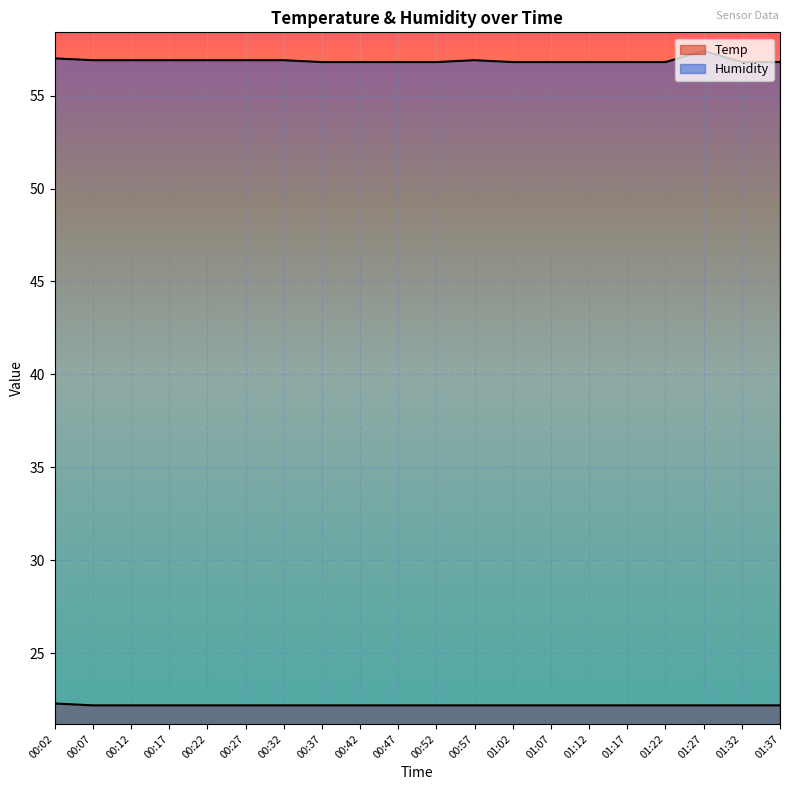

Reading left to right, list all the values displayed in this chart.

Temp: 22.3	22.2	22.2	22.2	22.2	22.2	22.2	22.2	22.2	22.2	22.2	22.2	22.2	22.2	22.2	22.2	22.2	22.2	22.2	22.2
Humidity: 57.0	56.9	56.9	56.9	56.9	56.9	56.9	56.8	56.8	56.8	56.8	56.9	56.8	56.8	56.8	56.8	56.8	57.4	56.8	56.8